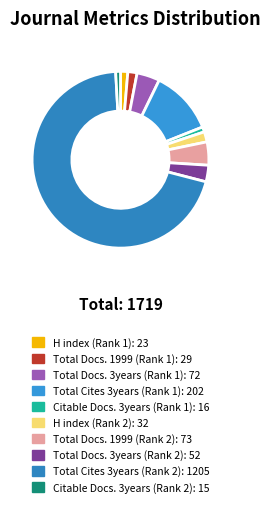

Count the number of slices in the pie.

10